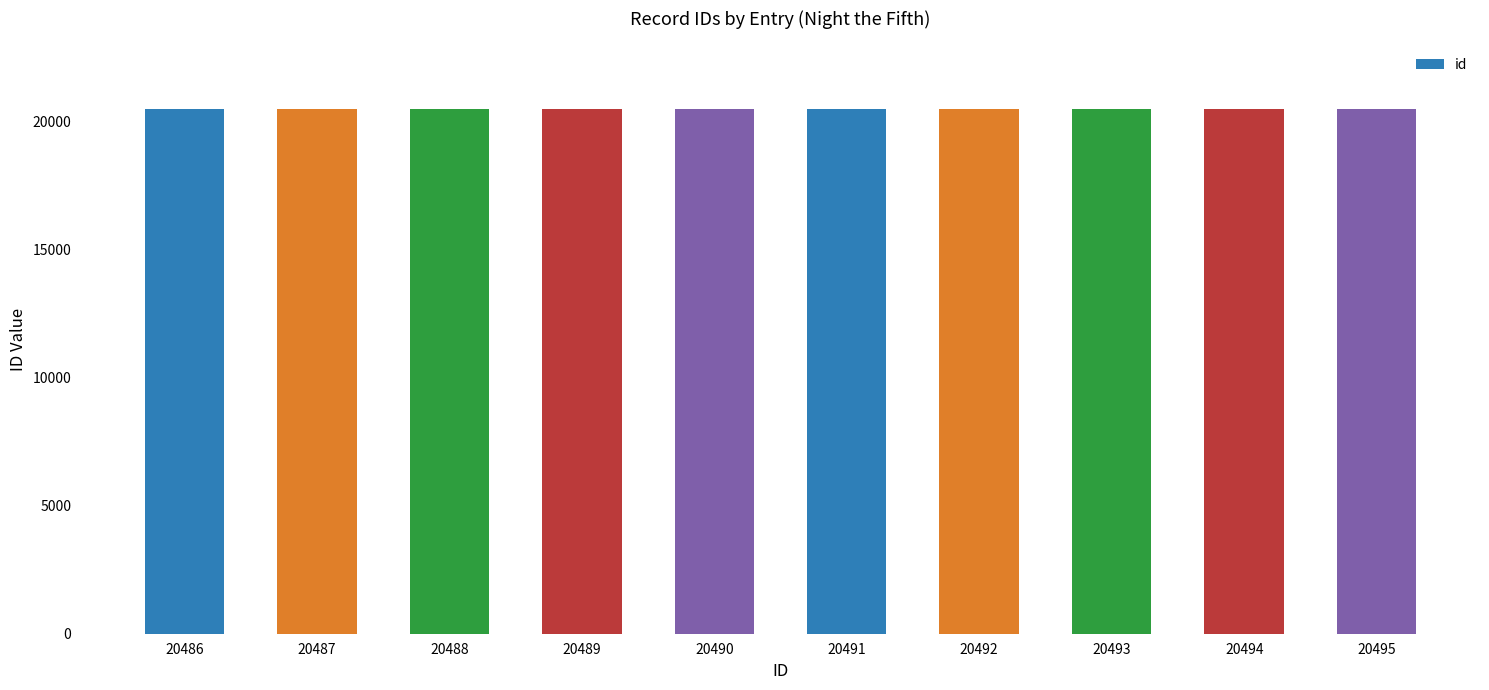

What is the change in value from 20490 to 20492?

+2